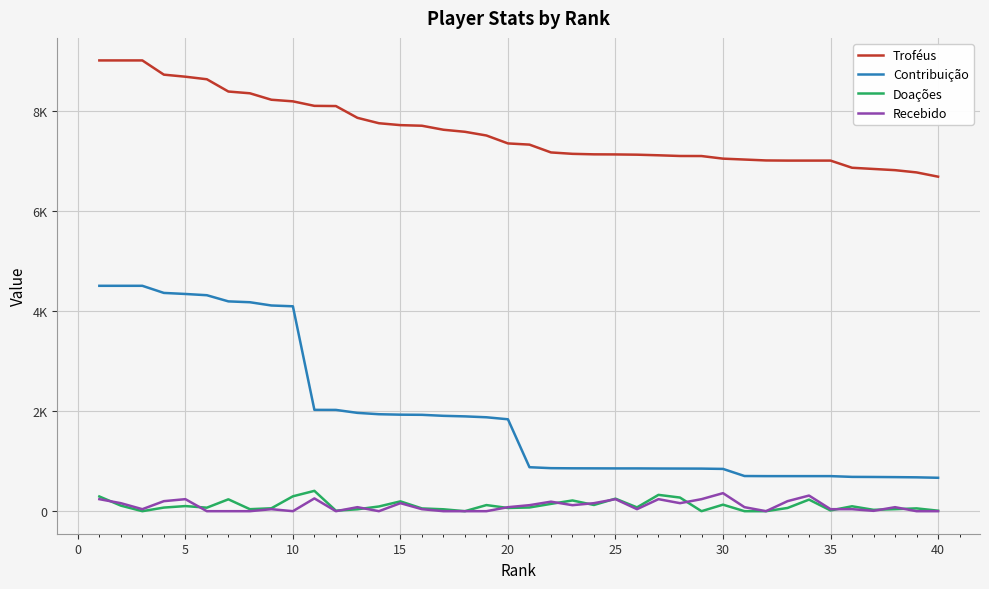

Is this an area chart (filled region under the line)?

No